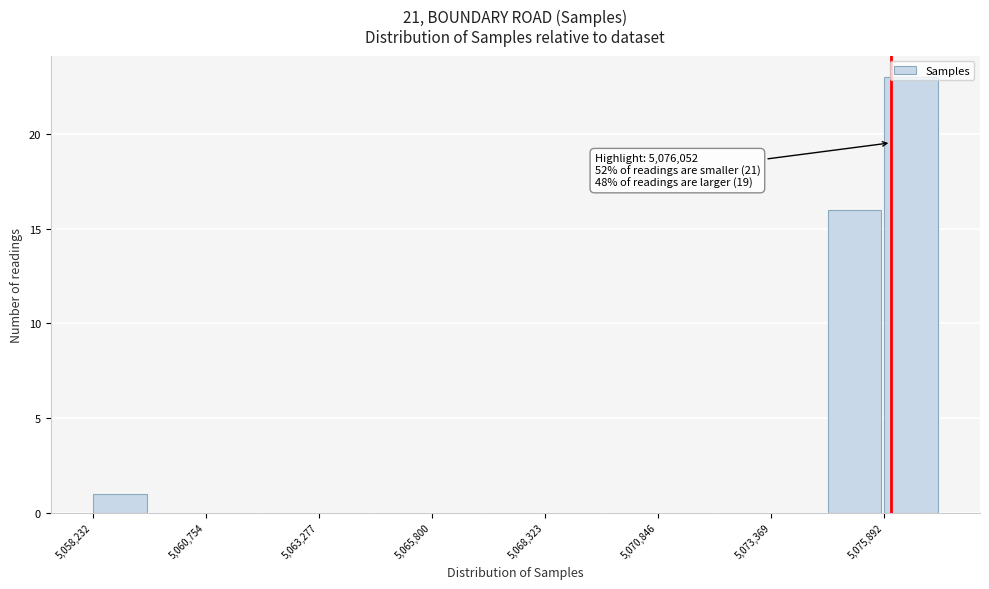

Read against the x-axis, roughly where is the centre of the tallest bar?

5076500